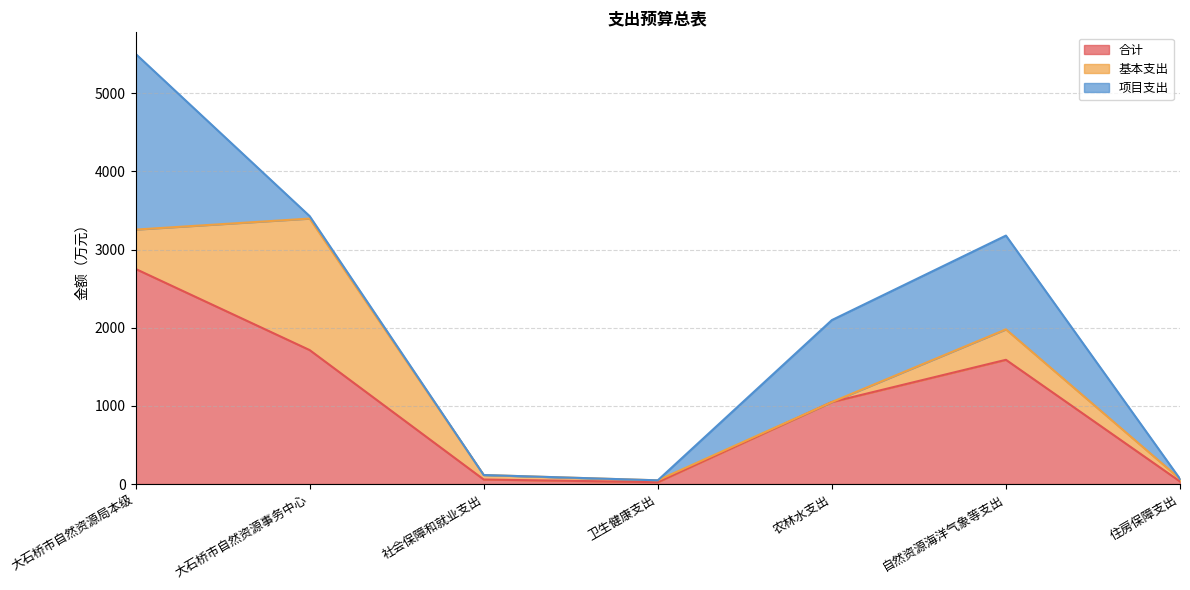

What is the sum of the 合计 values at 自然资源海洋气象等支出 and 住房保障支出?

1622.4